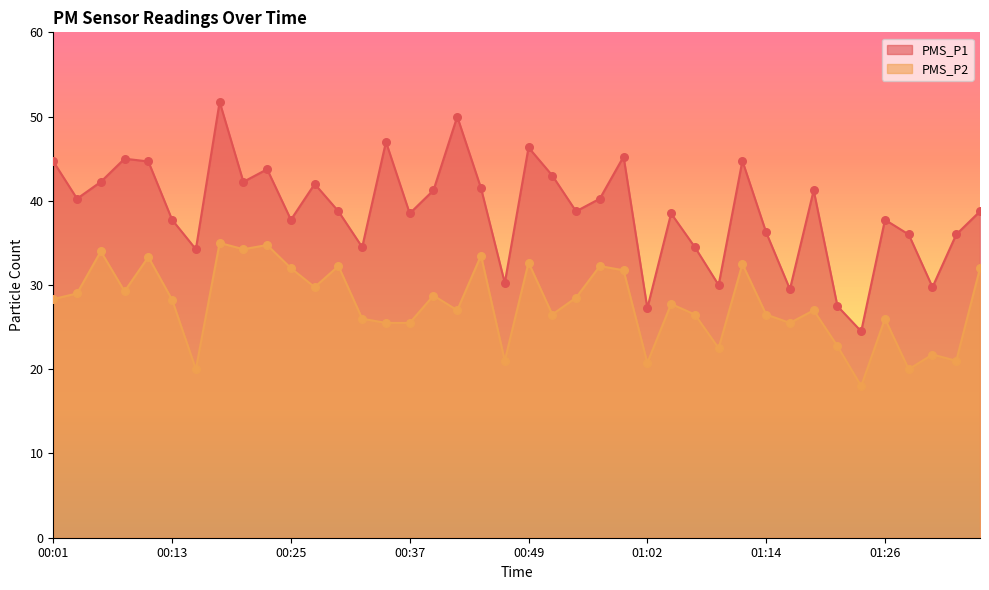

What is the total value across all series at 00:25?

69.8